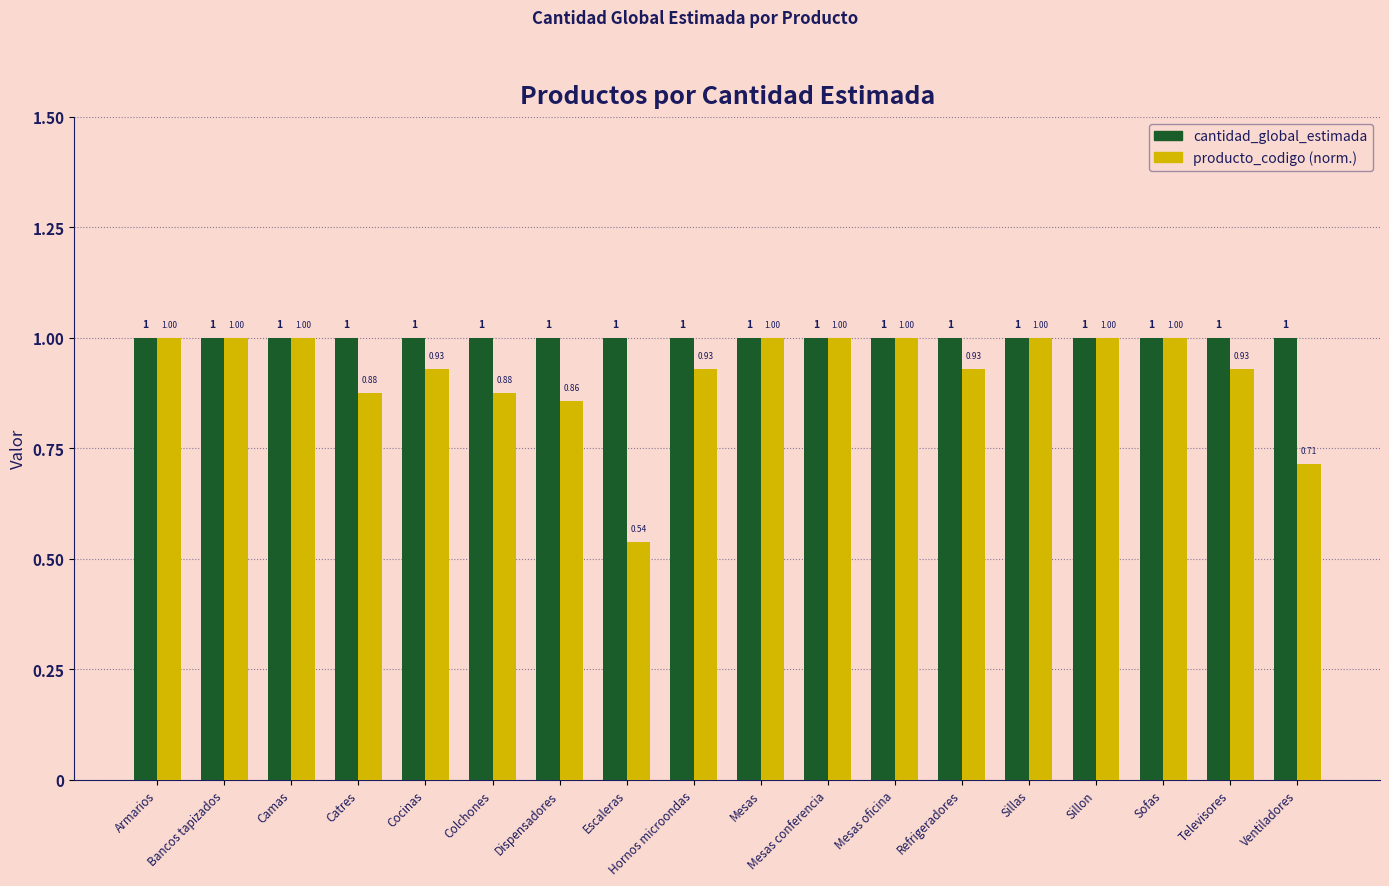

What is the total value across all series at Camas?

2.0